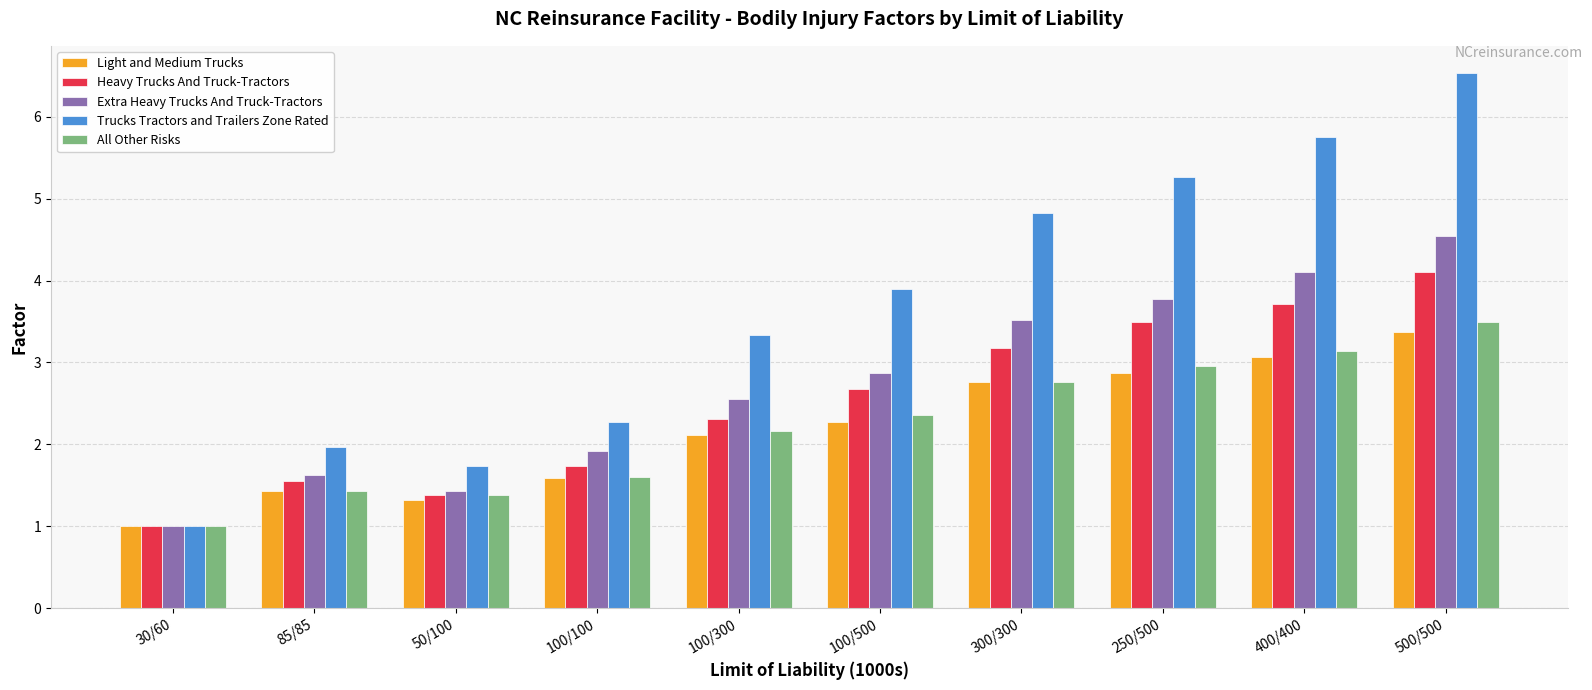

What is the sum of all Extra Heavy Trucks And Truck-Tractors values?

27.3